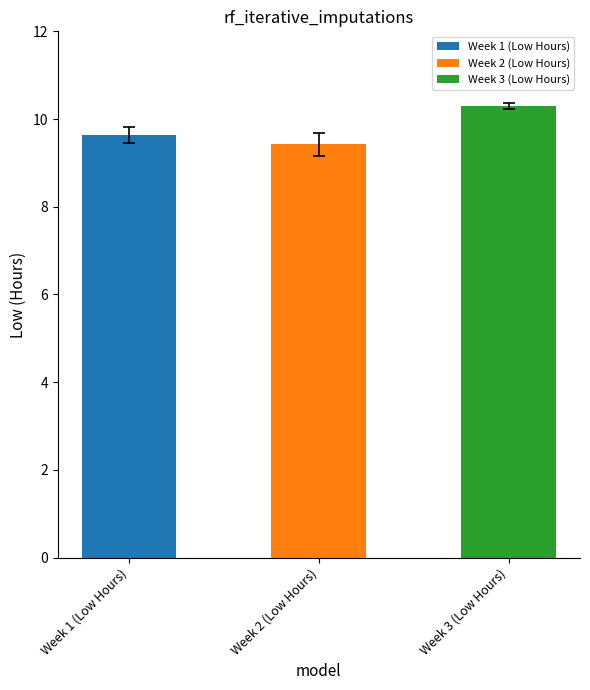

What is the difference between the maximum and minimum values?

0.9